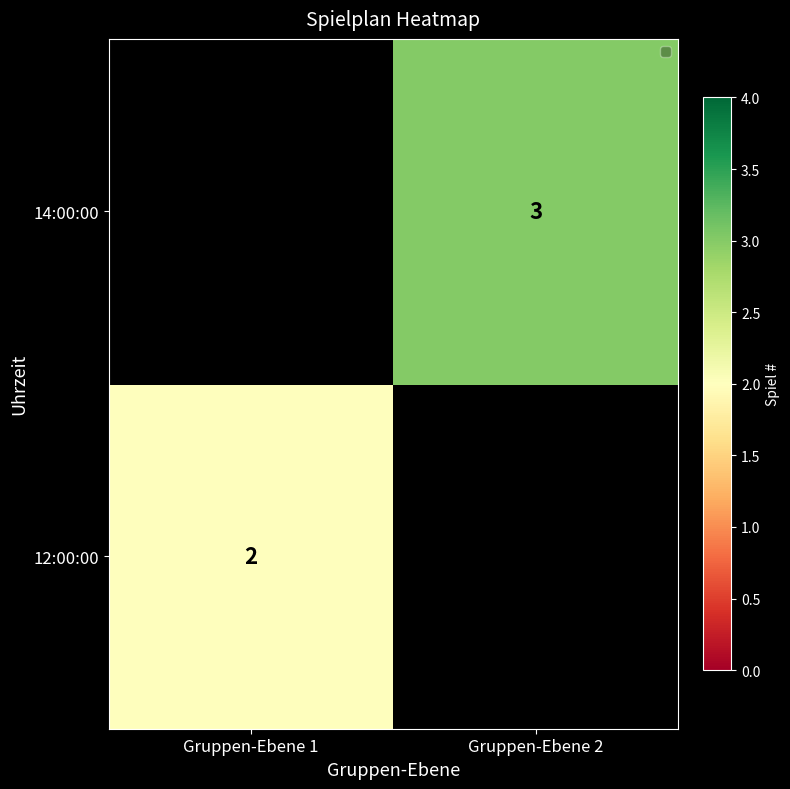

The value of 14:00:00 at Gruppen-Ebene 2 is 3. True or false?

True